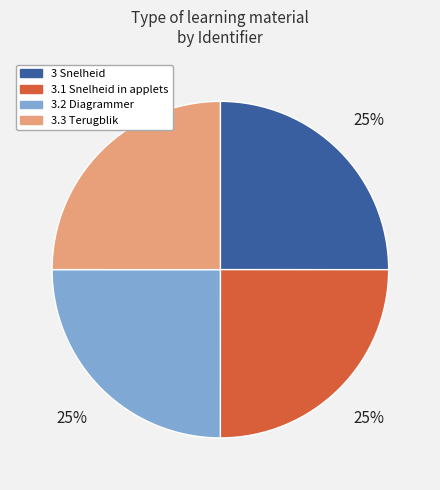

Does any single category account for the majority?

No